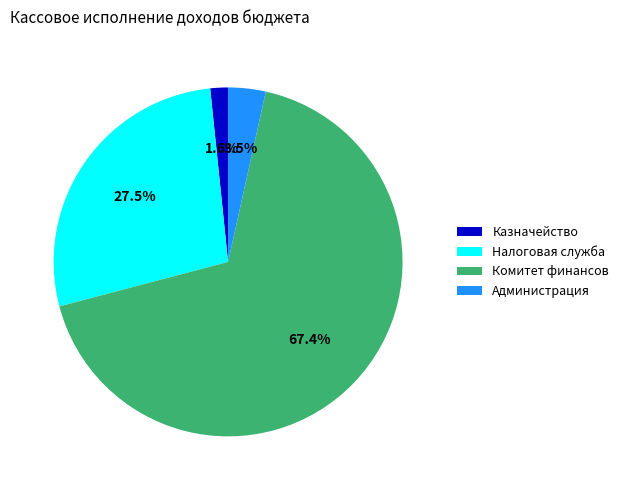

What portion of the pie excludes Казначейство?

98.4%